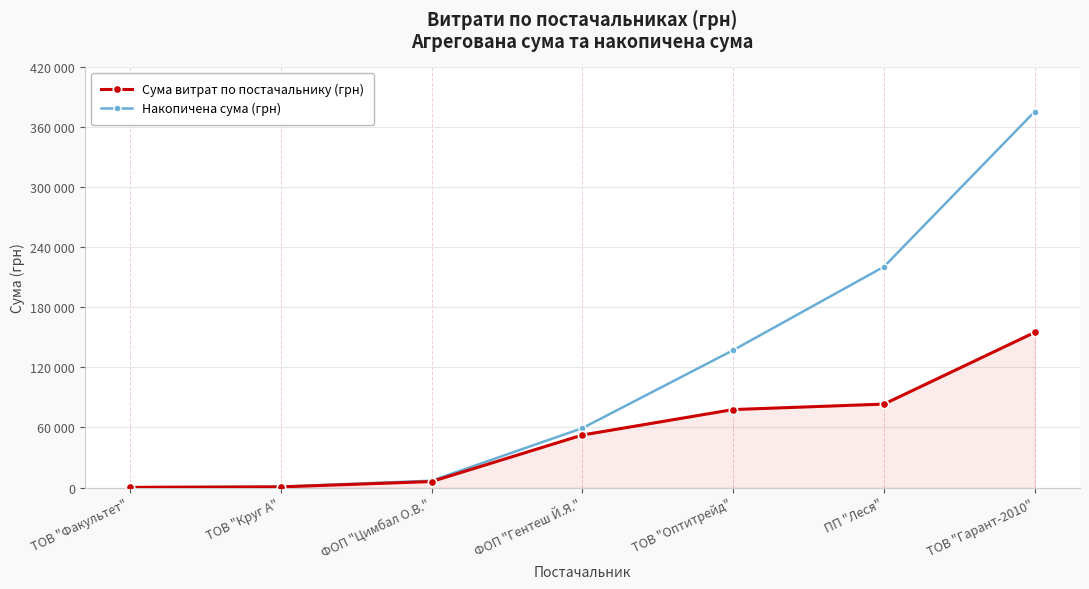

Is this an area chart (filled region under the line)?

Yes